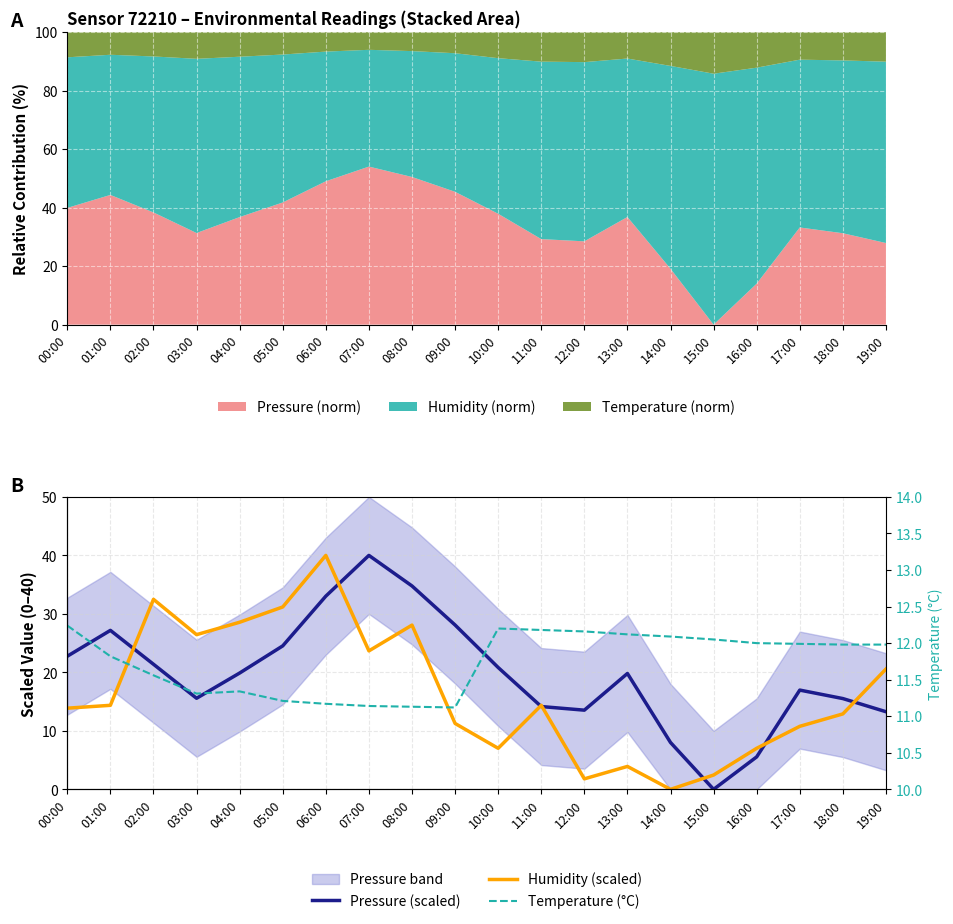

Reading left to right, what are all the values shown in this chart?

Pressure (scaled): 22.8	27.2	21.4	15.6	19.9	24.5	33.0	40.0	34.8	28.1	20.8	14.2	13.5	19.8	8.0	0.0	5.6	17.0	15.5	13.3
Humidity (scaled): 13.9	14.4	32.5	26.4	28.6	31.2	40.0	23.7	28.1	11.3	7.0	14.4	1.8	3.9	0.0	2.4	7.0	10.8	12.9	20.6
Temperature (°C): 12.2	11.8	11.6	11.3	11.3	11.2	11.2	11.1	11.1	11.1	12.2	12.2	12.2	12.1	12.1	12.1	12.0	12.0	12.0	12.0